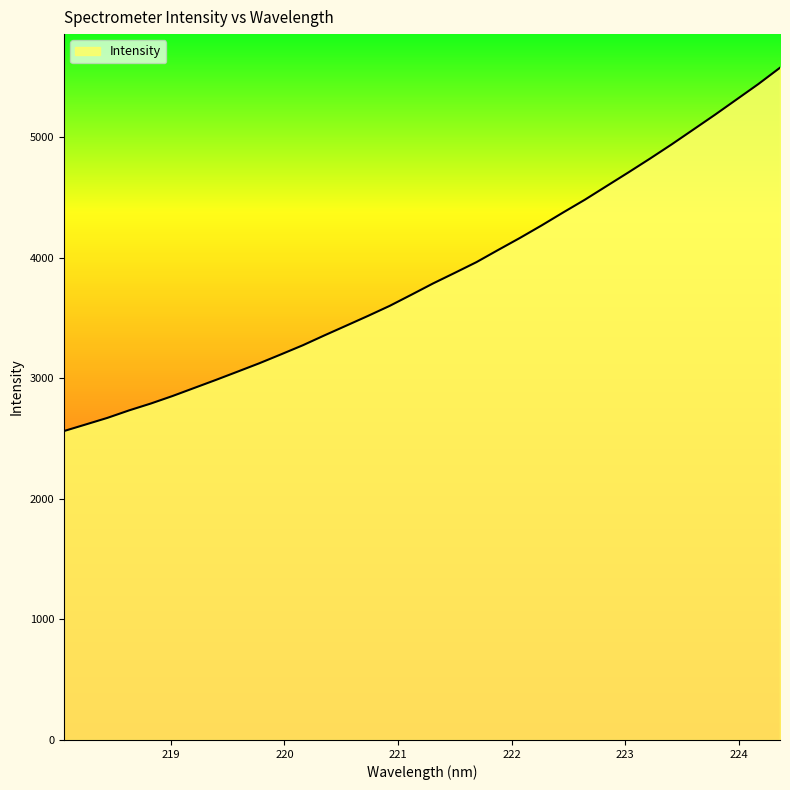

What is the smallest value displayed?

2561.9